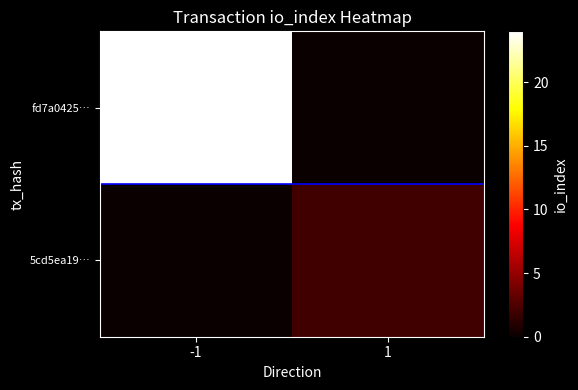

At how many categories does at least one series exceed 14?

1